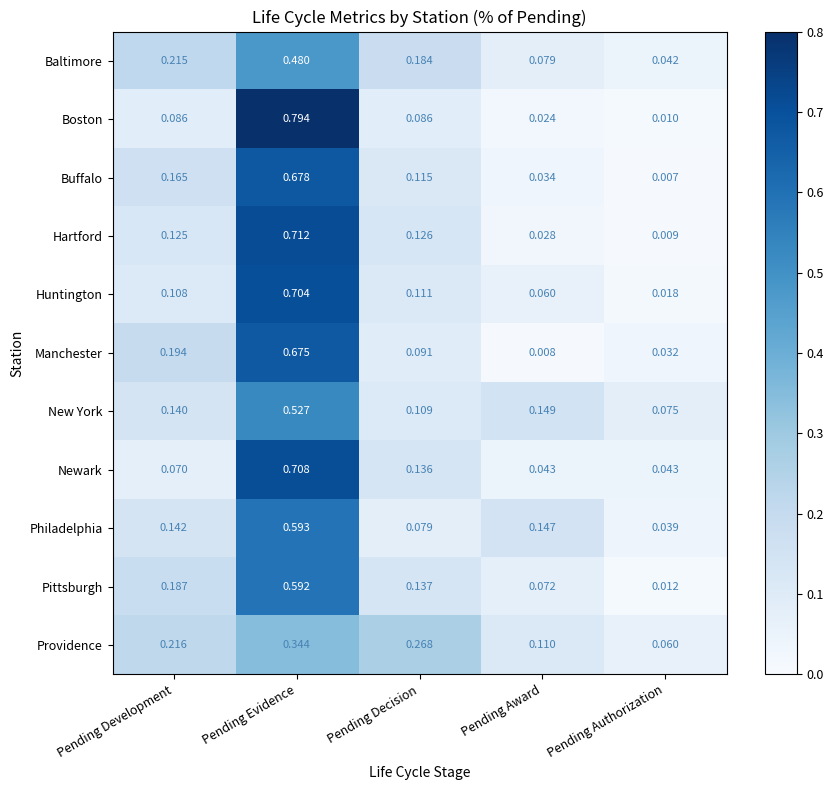

List the series in order of their peak value, highest first.

Boston, Hartford, Newark, Huntington, Buffalo, Manchester, Philadelphia, Pittsburgh, New York, Baltimore, Providence